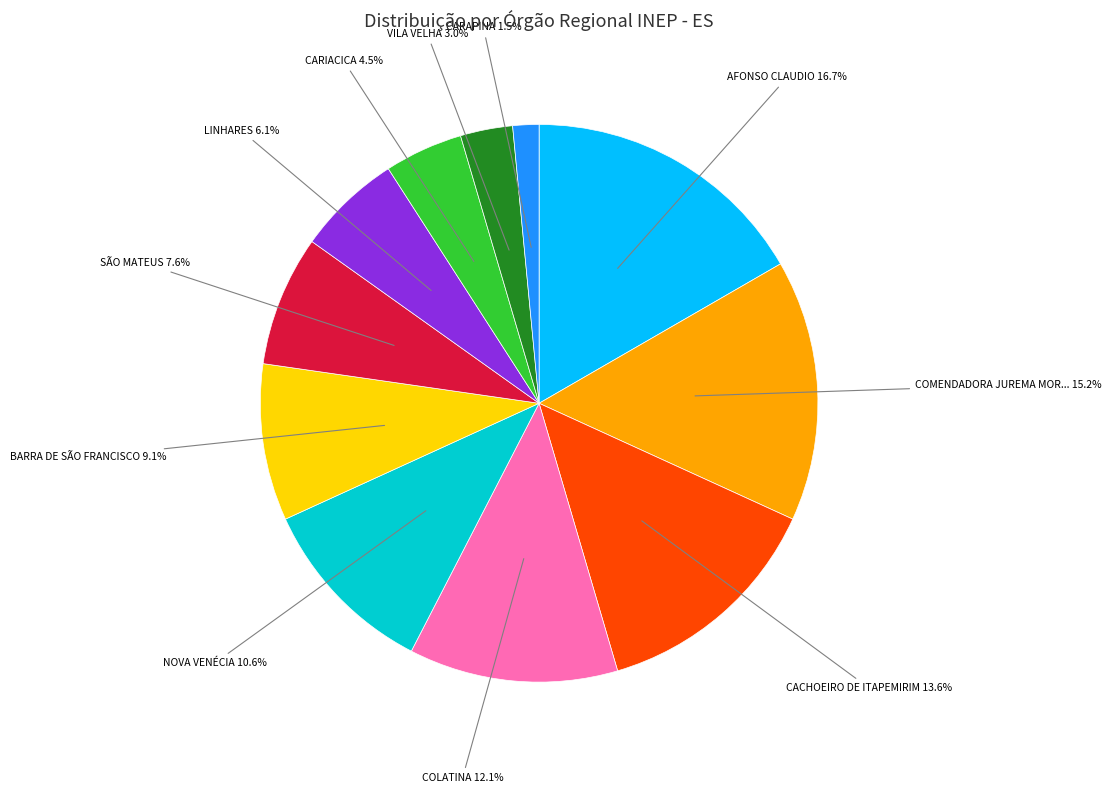

Does any single category account for the majority?

No